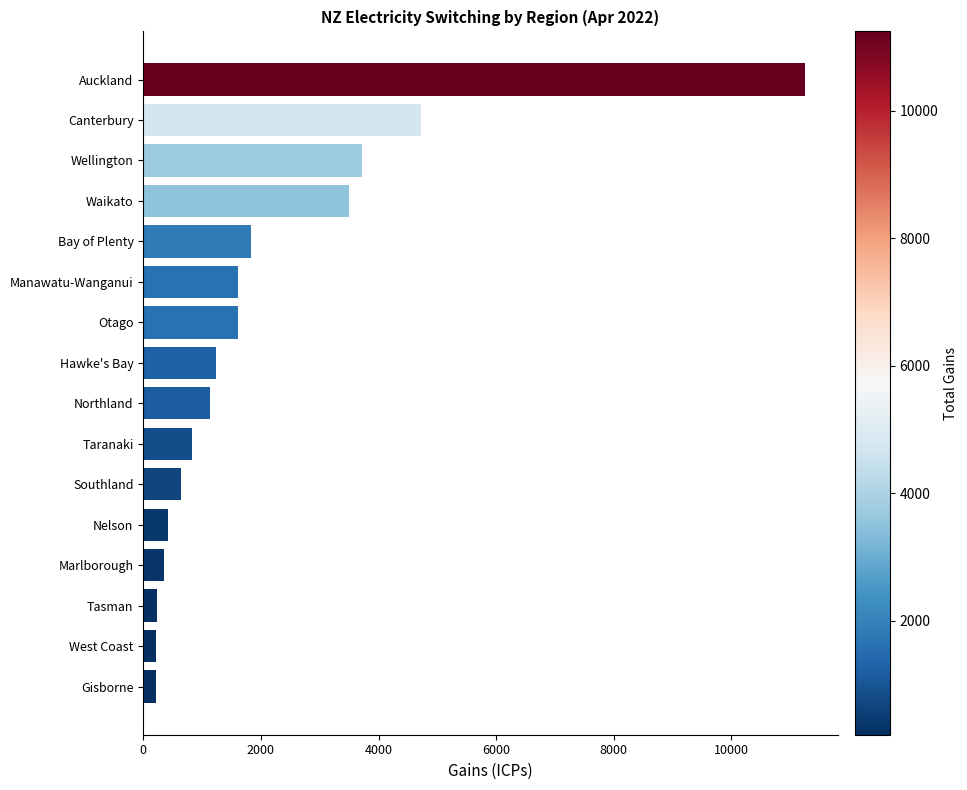

The value at Wellington is 3724. True or false?

True